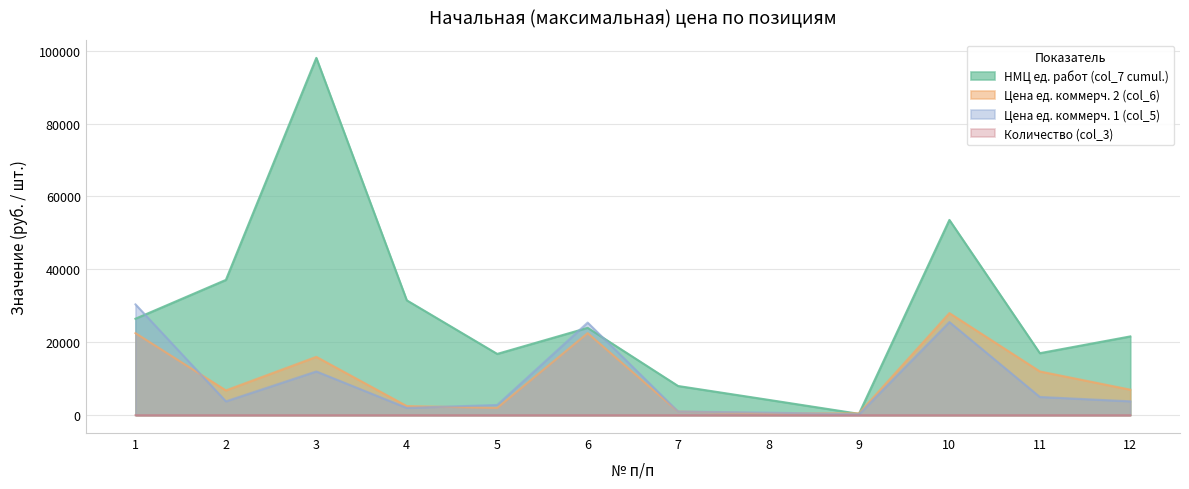

What is the sum of all Цена ед. коммерч. 1 (col_5) values?

112690